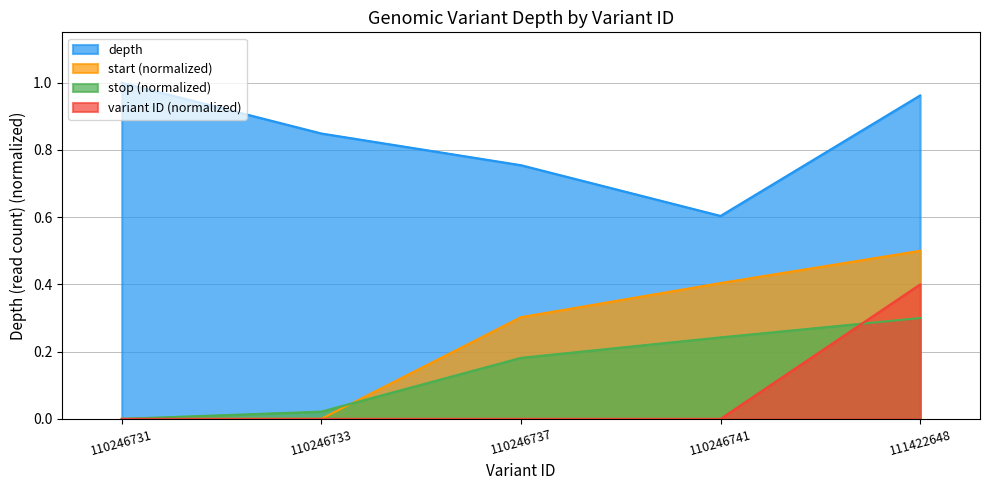

Which has a higher value, 111422648 or 110246741?

111422648